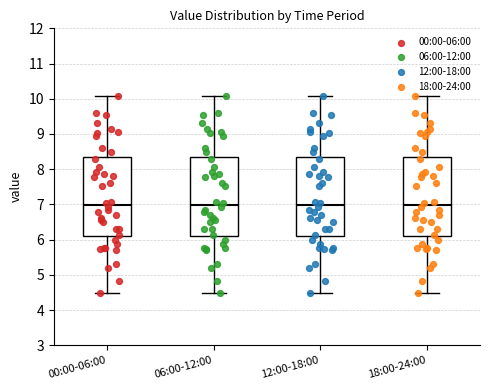

Where does the lower whisker of the box for 12:00-18:00 end on the y-axis? The values are not printed on the chart, so give them approximately, as read against the axis.

4.5